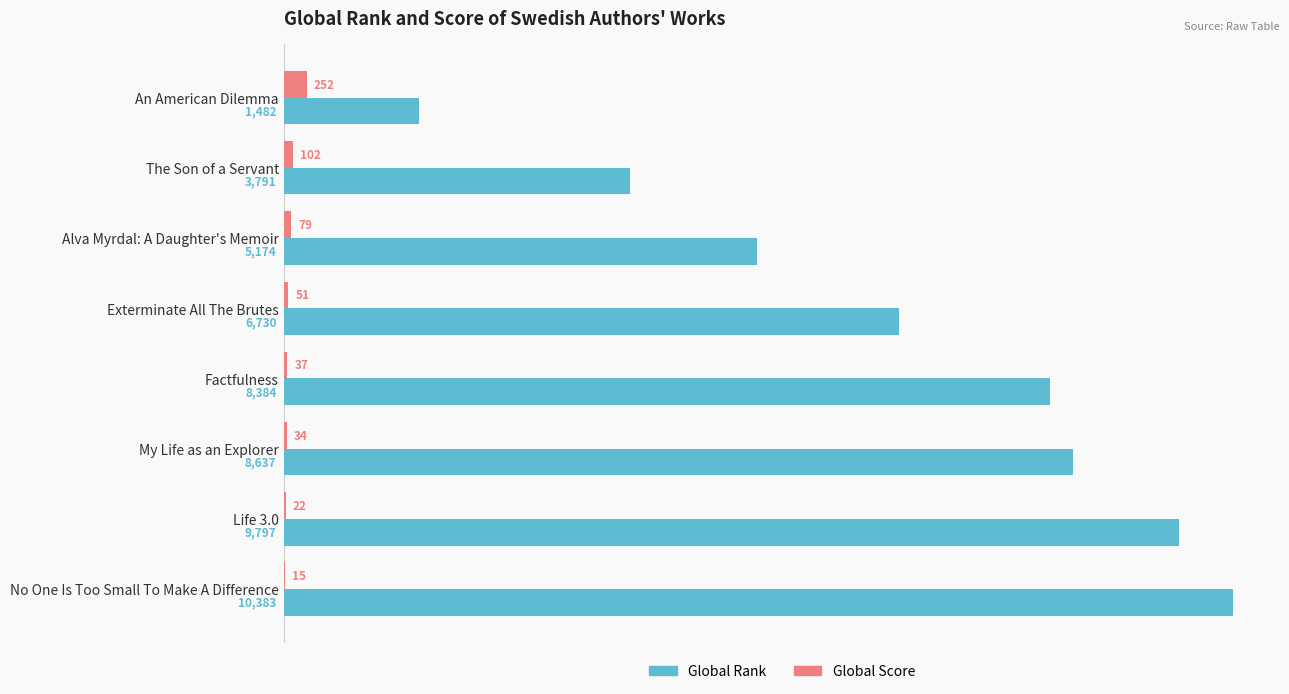

Where is Global Rank nearest to the value 5932?

Alva Myrdal: A Daughter's Memoir